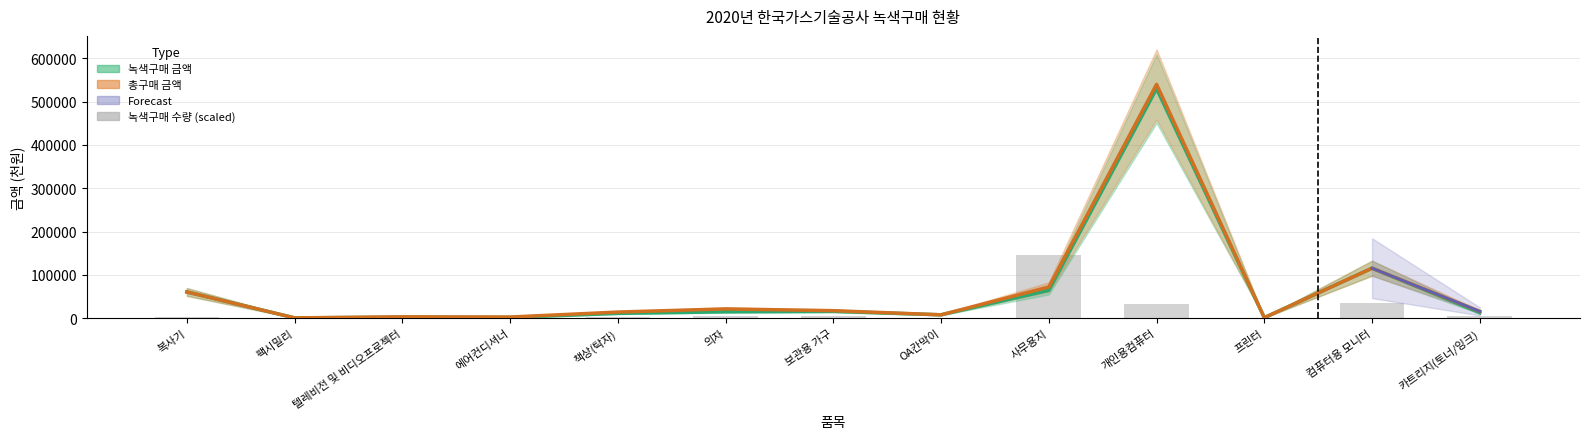

What is the smallest value displayed?

70.8